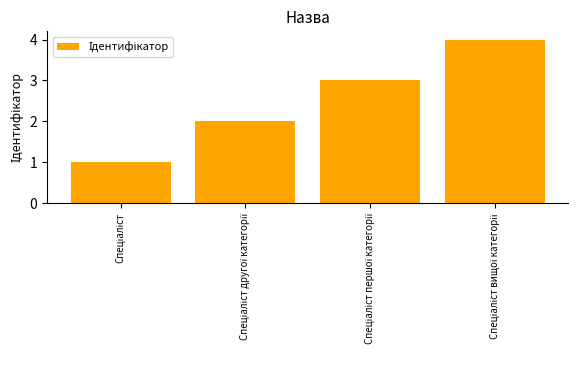

What is the sum of all values?

10